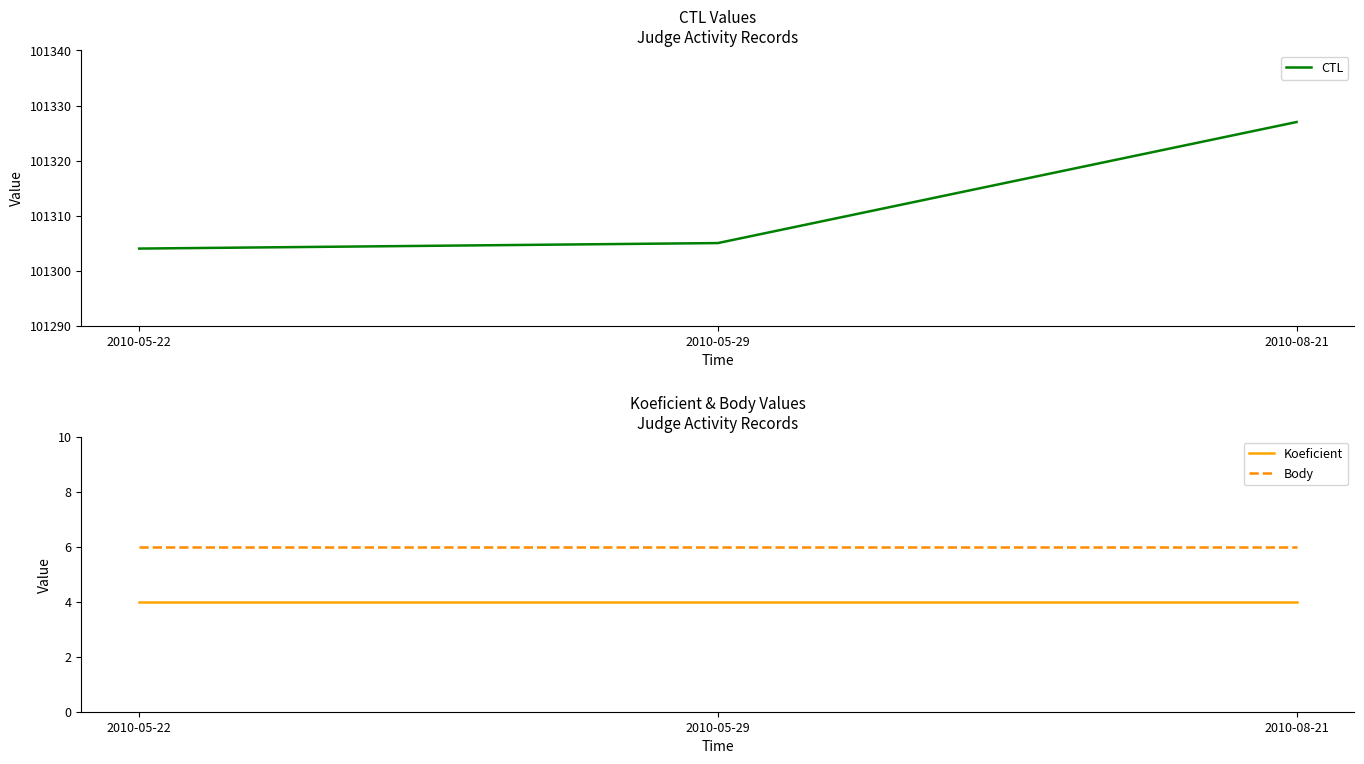

Reading left to right, what are all the values shown in this chart?

CTL: 2010-05-22=101304	2010-05-29=101305	2010-08-21=101327
Koeficient: 2010-05-22=4	2010-05-29=4	2010-08-21=4
Body: 2010-05-22=6	2010-05-29=6	2010-08-21=6